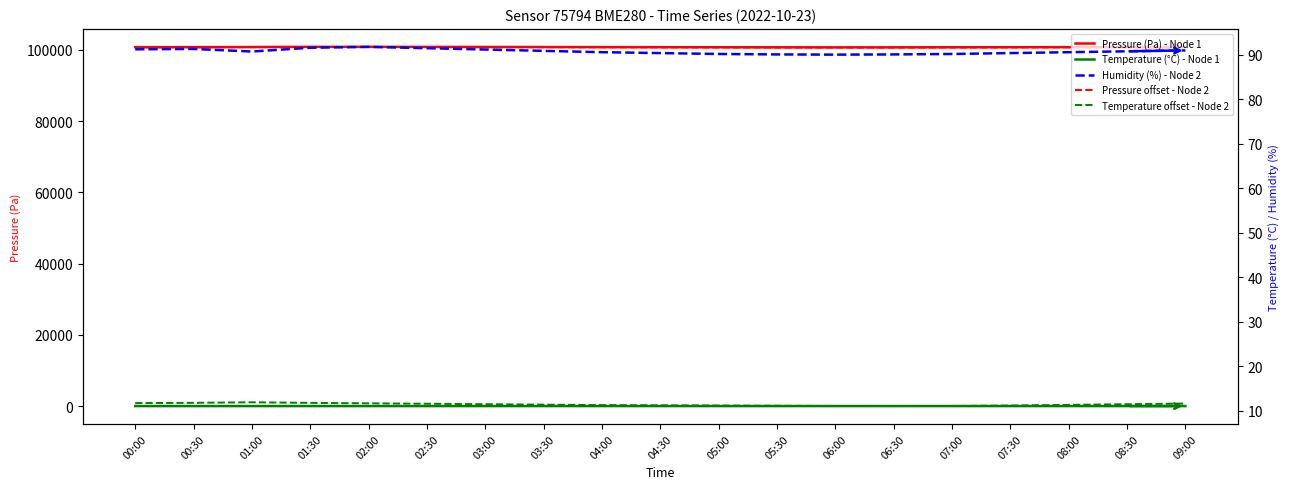

How many values in the Pressure (Pa) - Node 1 series exceed 100760?

8